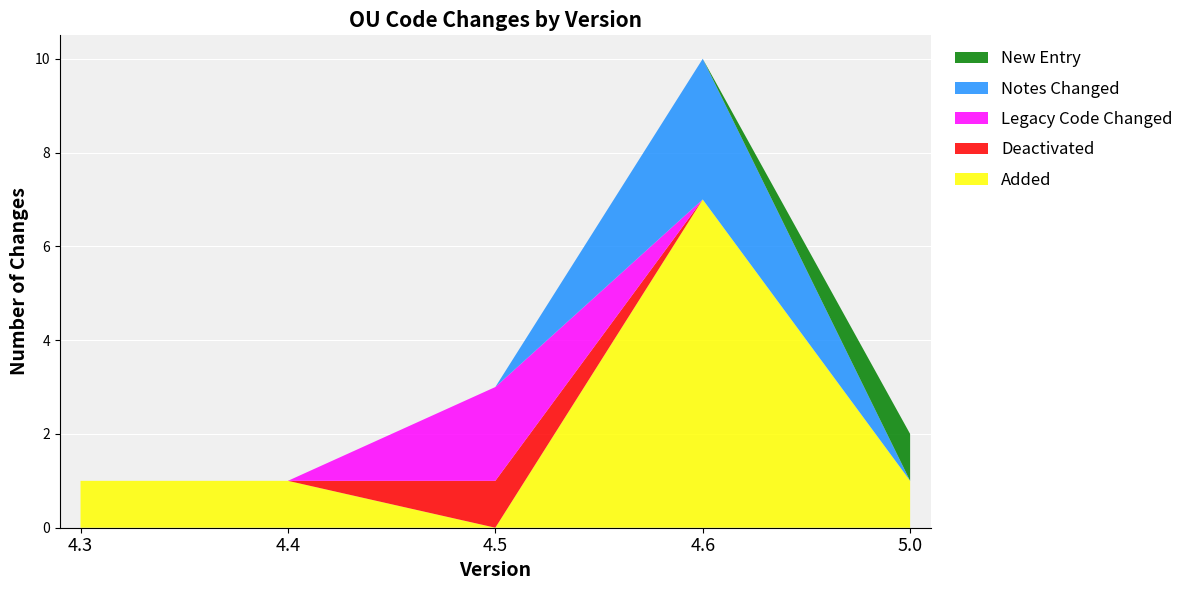

Reading left to right, transcribe all the data shown in this chart.

Added: 1	1	0	7	1
Deactivated: 0	0	1	0	0
Legacy Code Changed: 0	0	2	0	0
Notes Changed: 0	0	0	3	0
New Entry: 0	0	0	0	1